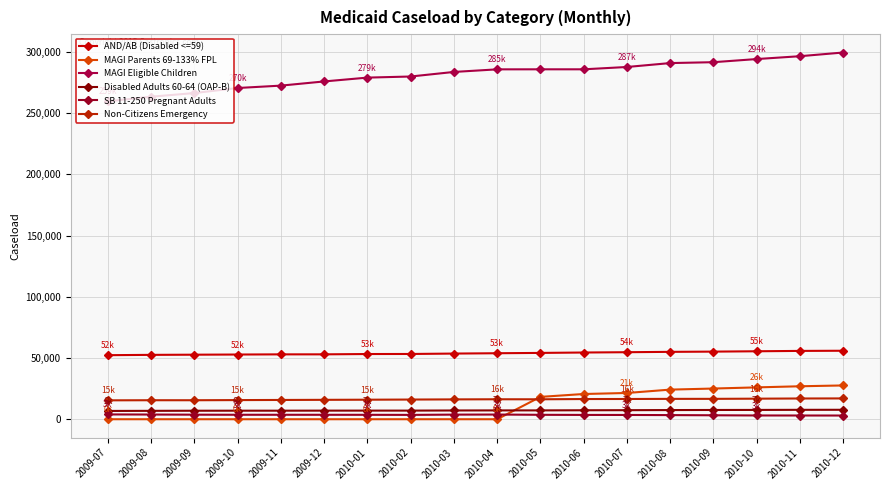

Does the chart have visible grid lines?

Yes